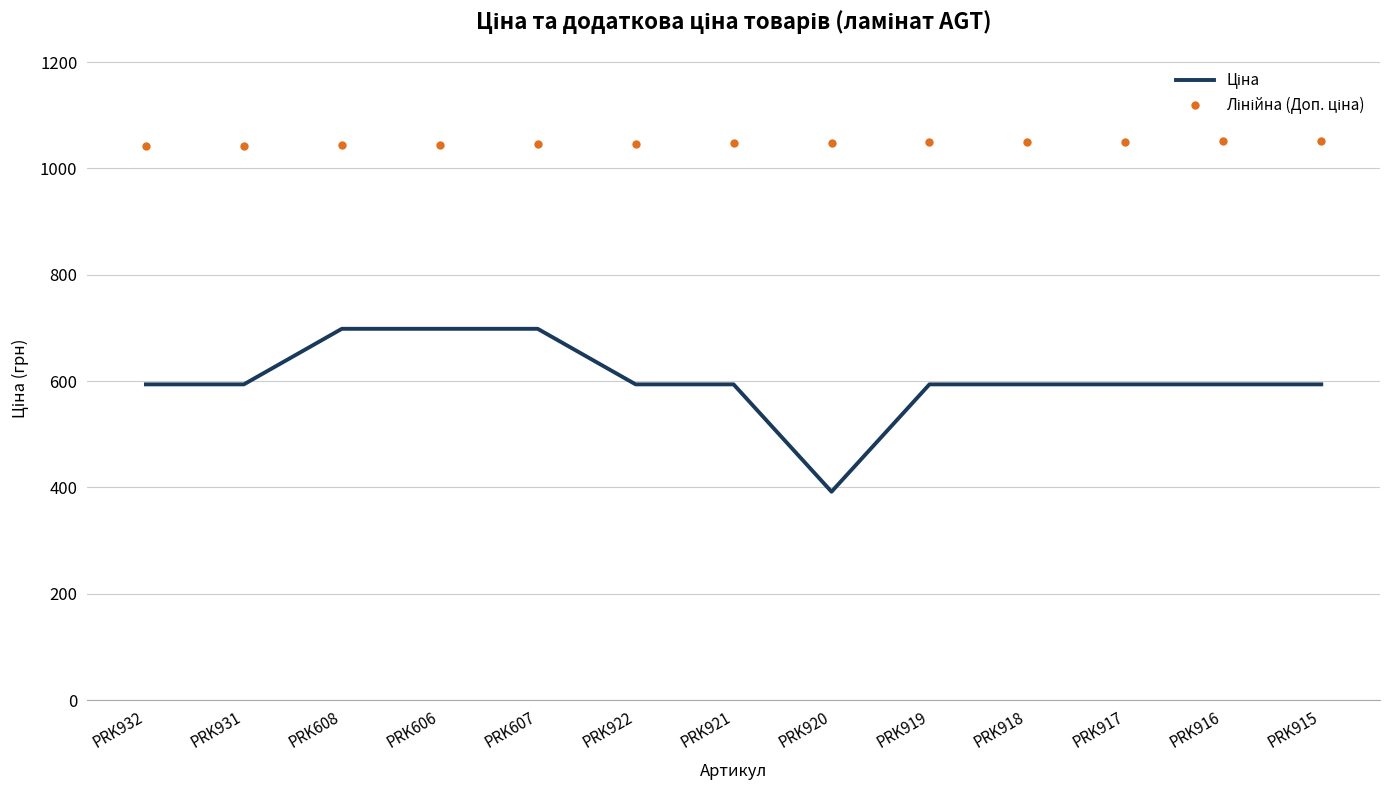

What is the difference between the highest and lowest values at PRK915?

458.1